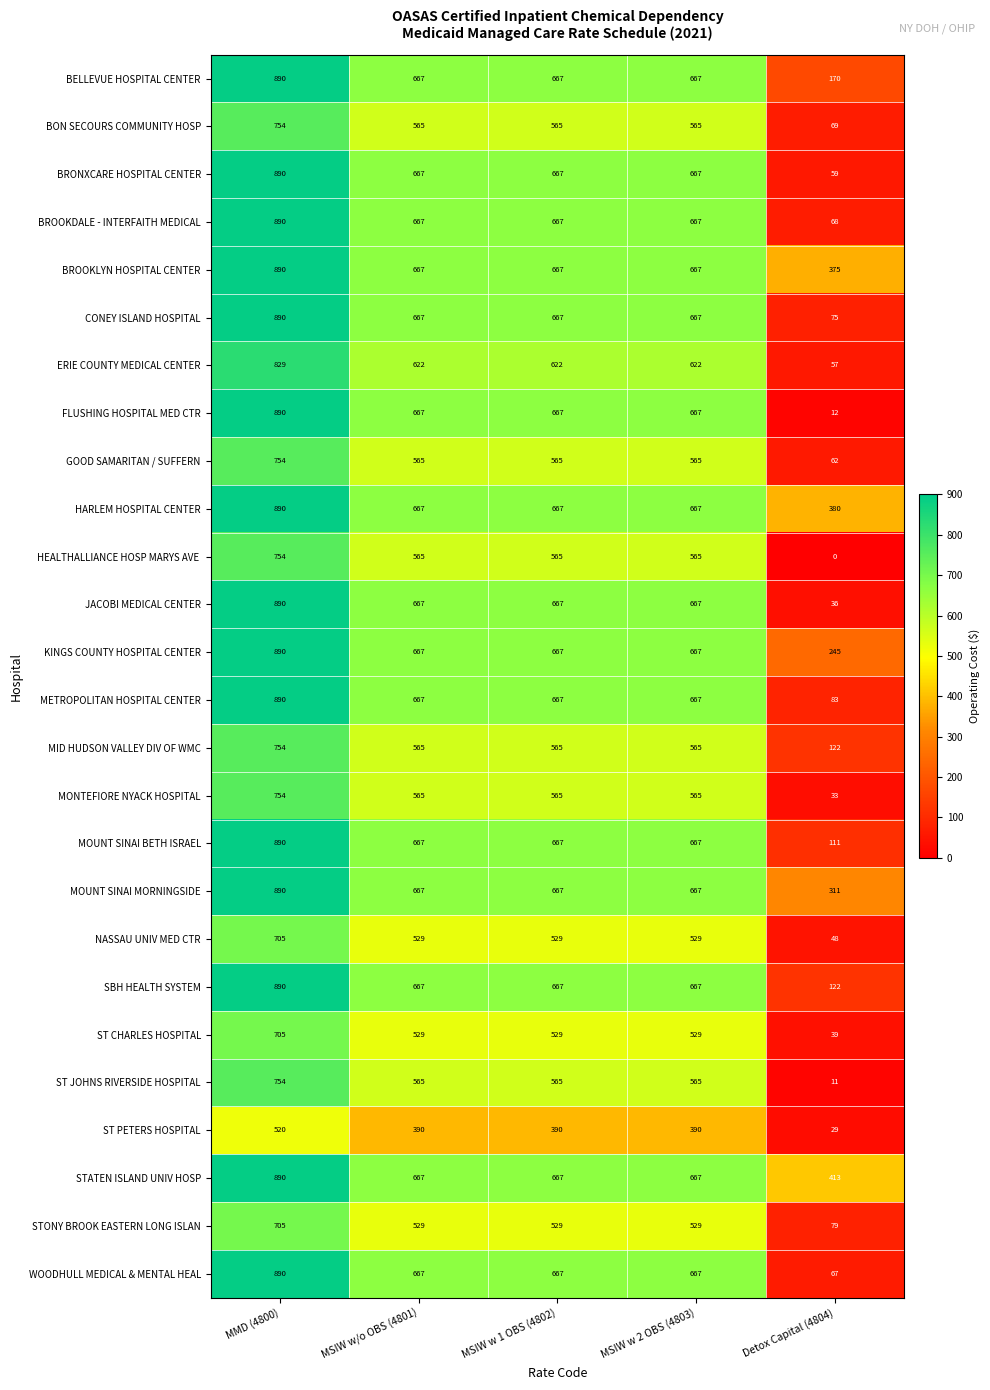

How many data points in METROPOLITAN HOSPITAL CENTER are less than 667?

1